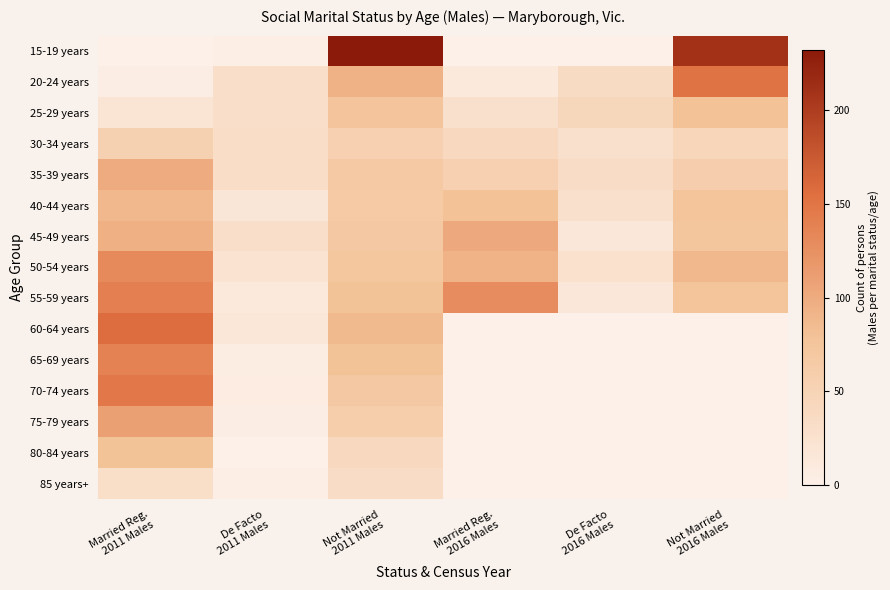

What is the difference between the highest and lowest values at Married Reg.
2016 Males?

128